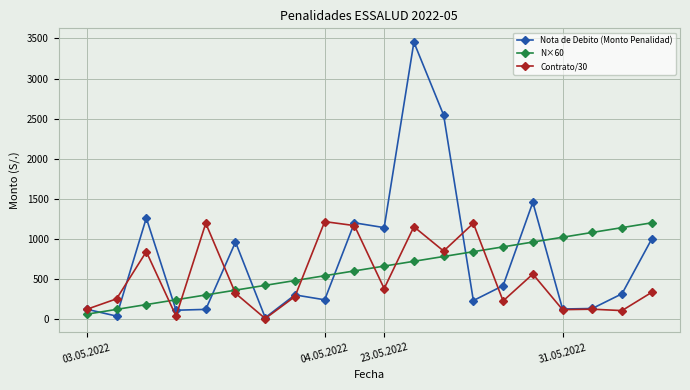

Which series has the widest spread of values?

Nota de Debito (Monto Penalidad)